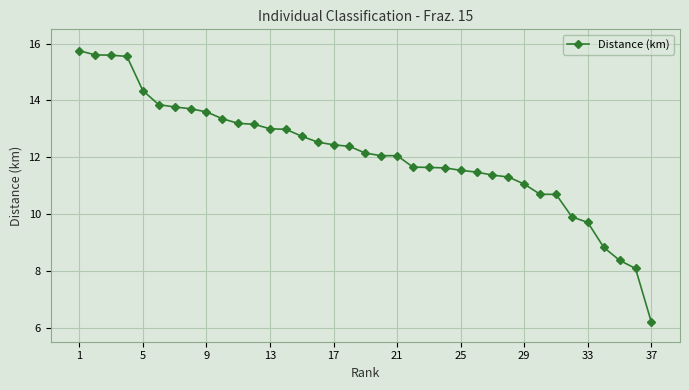

What is the sum of all values?

447.8